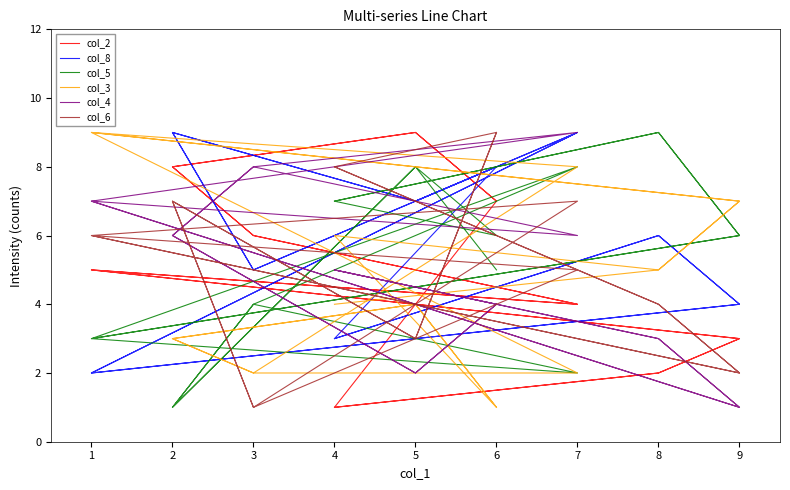

What is the sum of all col_4 values?

87